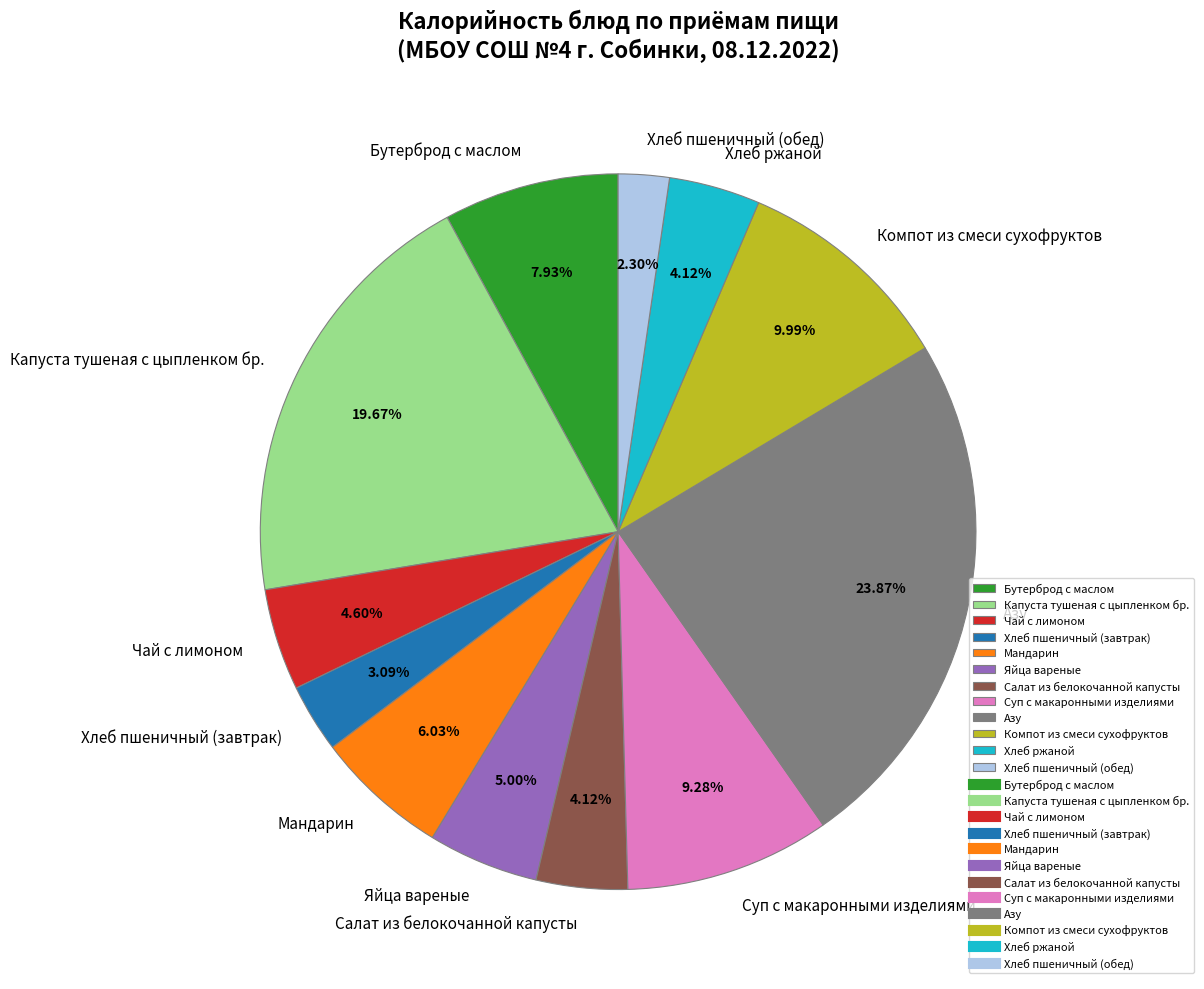

To the nearest percent, what portion does Компот из смеси сухофруктов represent?

10%